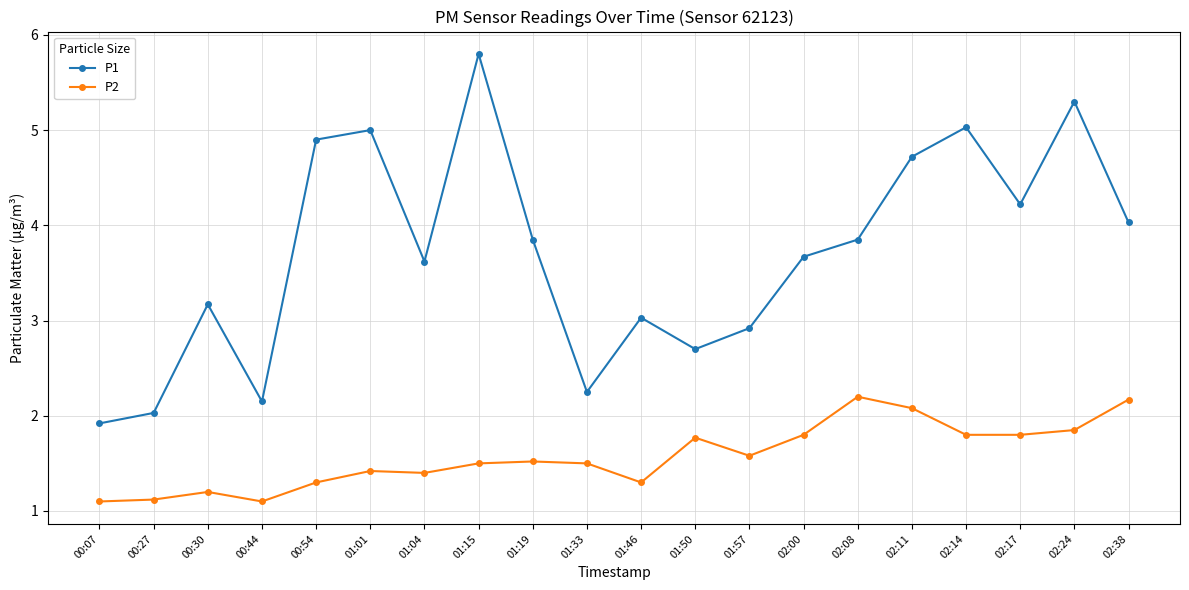

What is the difference between the second highest and second lowest values in the P2 series?

1.1